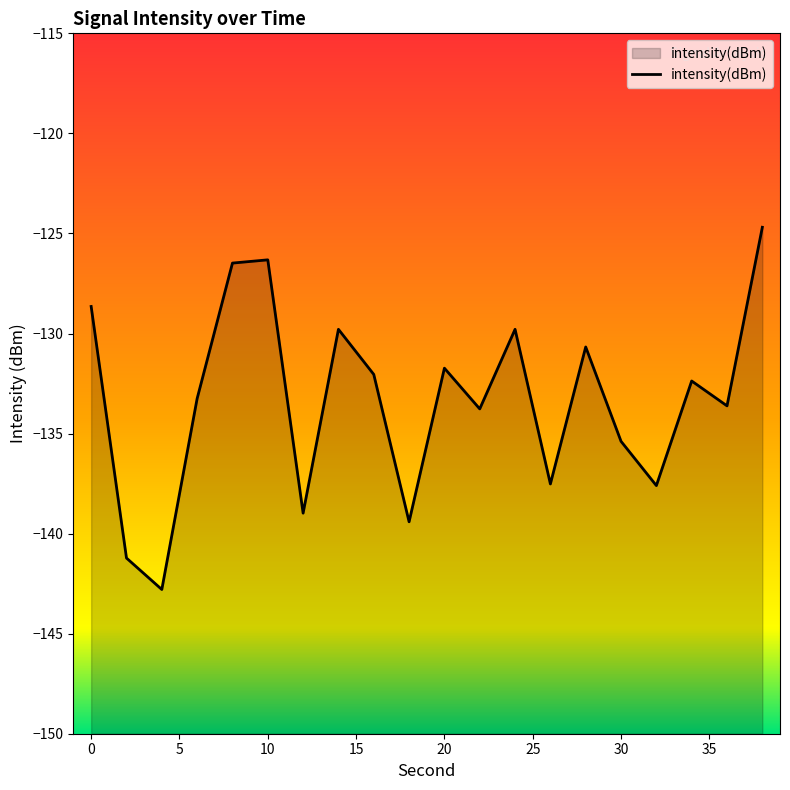

Reading left to right, what are all the values shown in this chart?

-128.6	-141.2	-142.8	-133.3	-126.5	-126.3	-139.0	-129.8	-132.0	-139.4	-131.7	-133.8	-129.8	-137.5	-130.7	-135.4	-137.6	-132.4	-133.6	-124.7